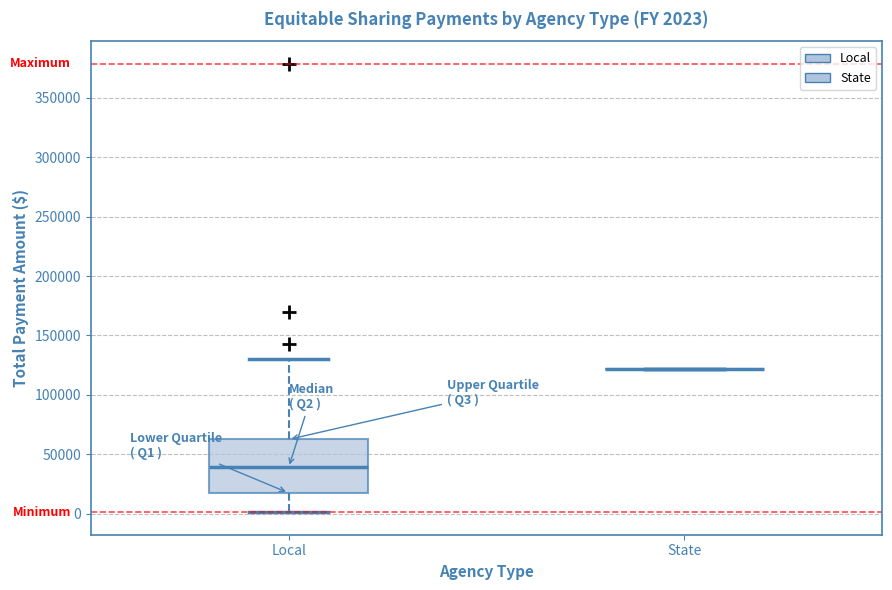

Comparing the boxes themselves (not the whiskers), which one is the tallest?

Local